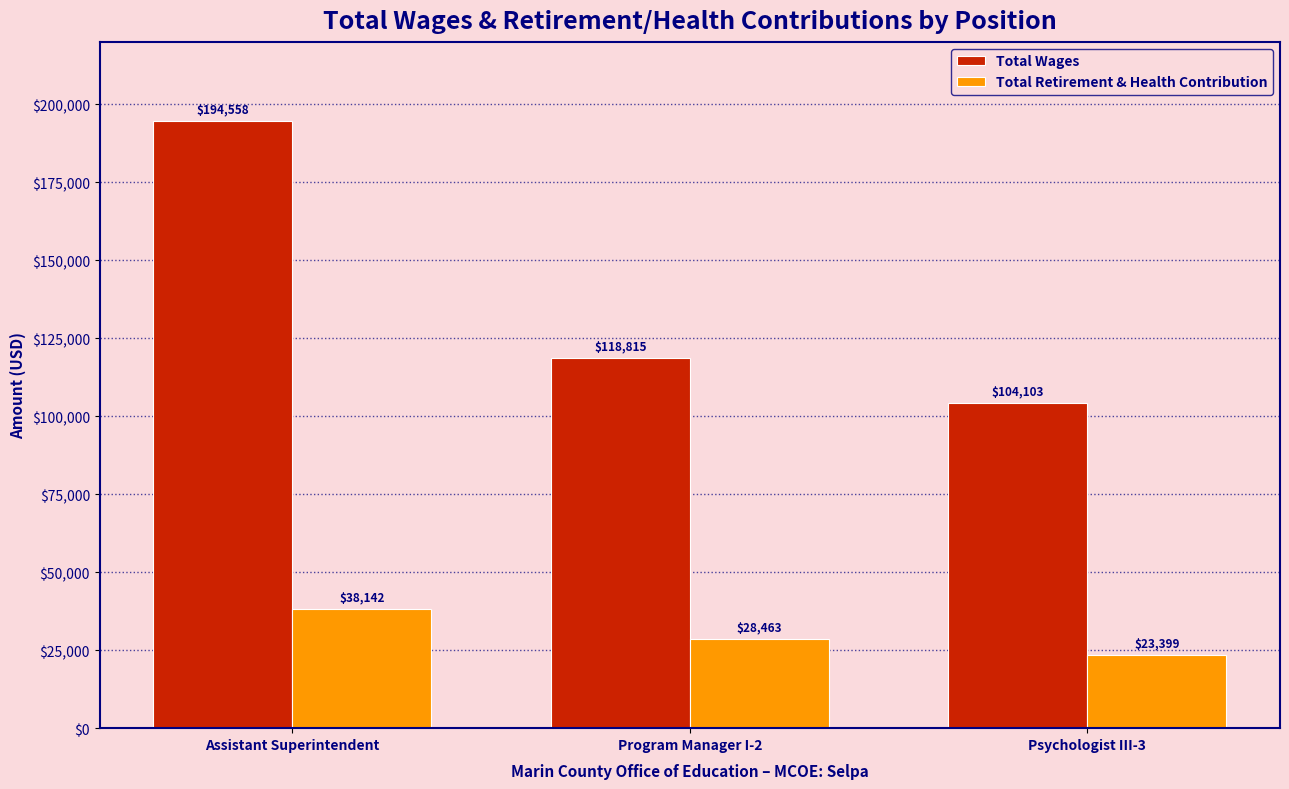

At which category is the sum across all series the highest?

Assistant Superintendent